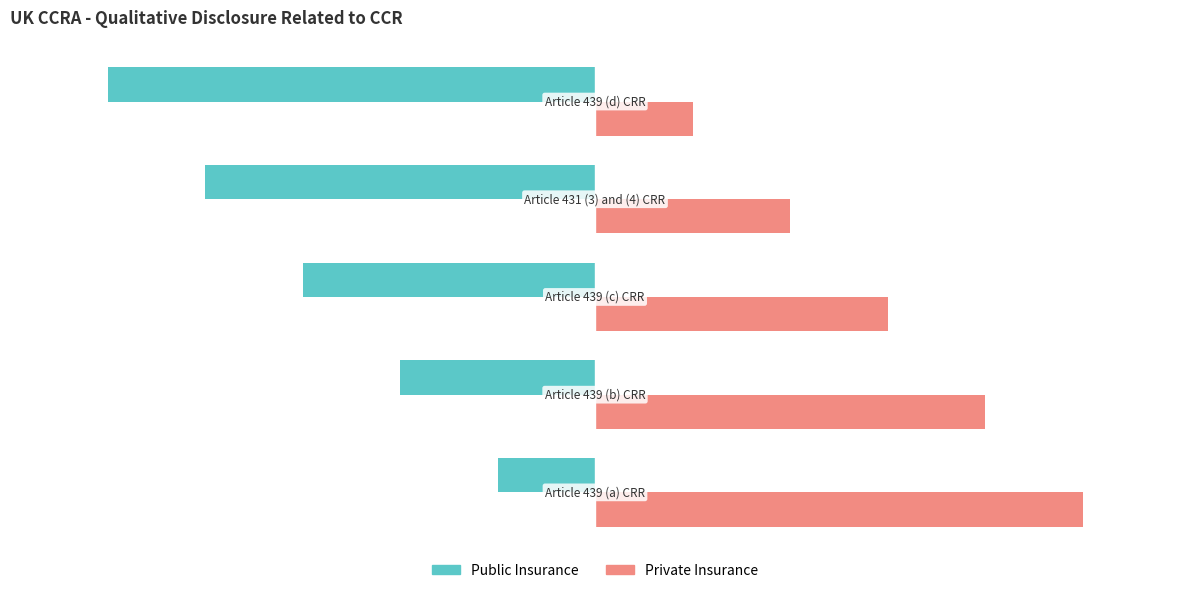

Which series has the largest total across all categories?

Private Insurance